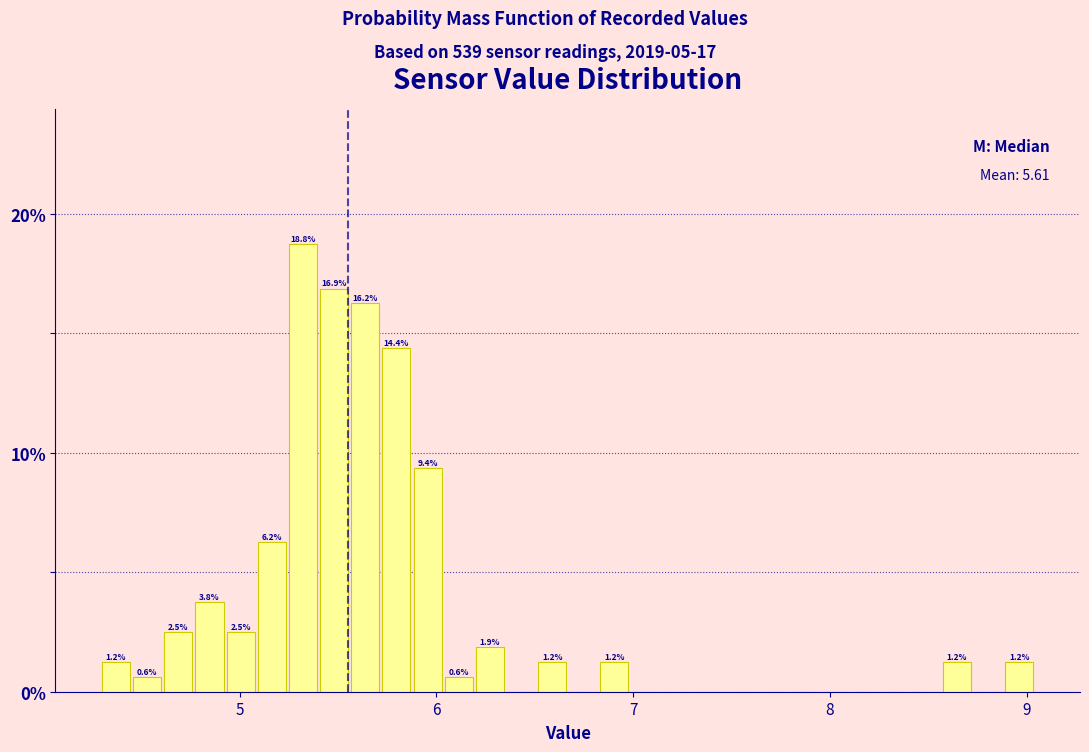

Around what value on the x-axis is the tallest bar? Give the approximate position of its centre, as read against the axis.

5.3